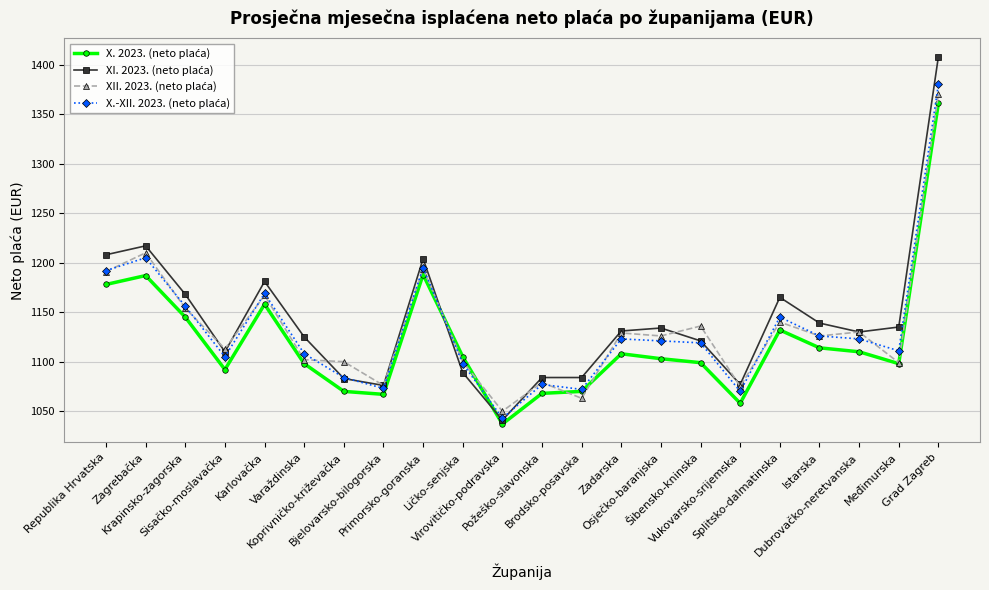

What is the greatest value displayed?

1408